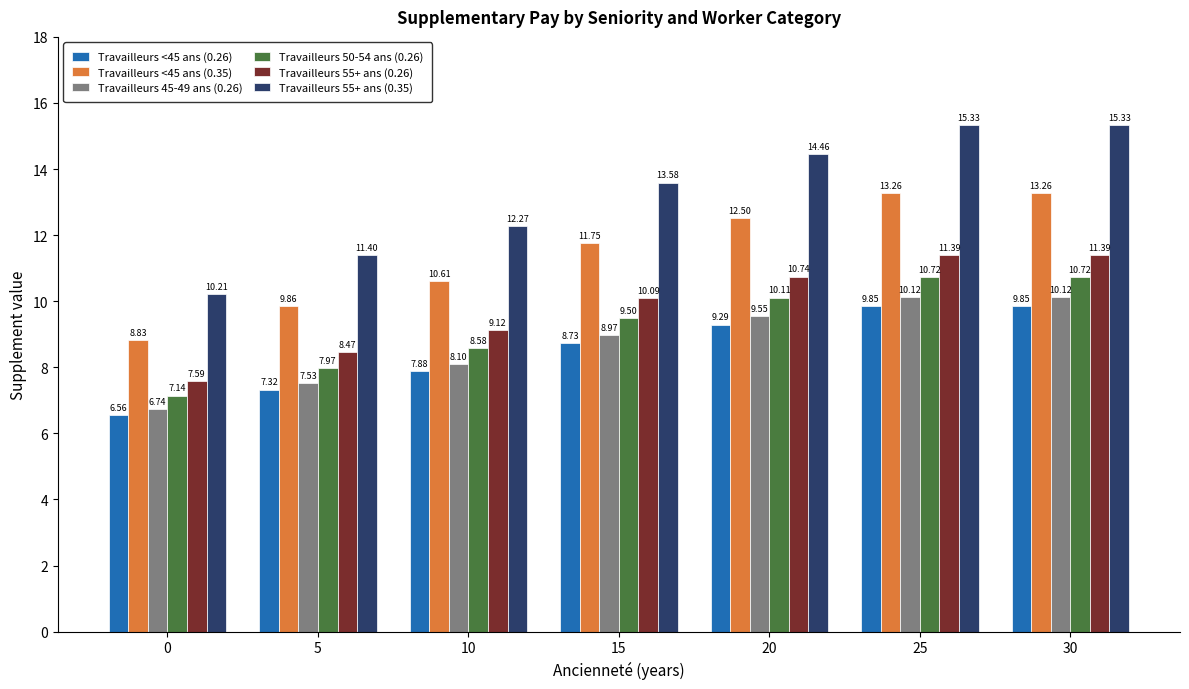

Which series has the largest total across all categories?

Travailleurs 55+ ans (0.35)